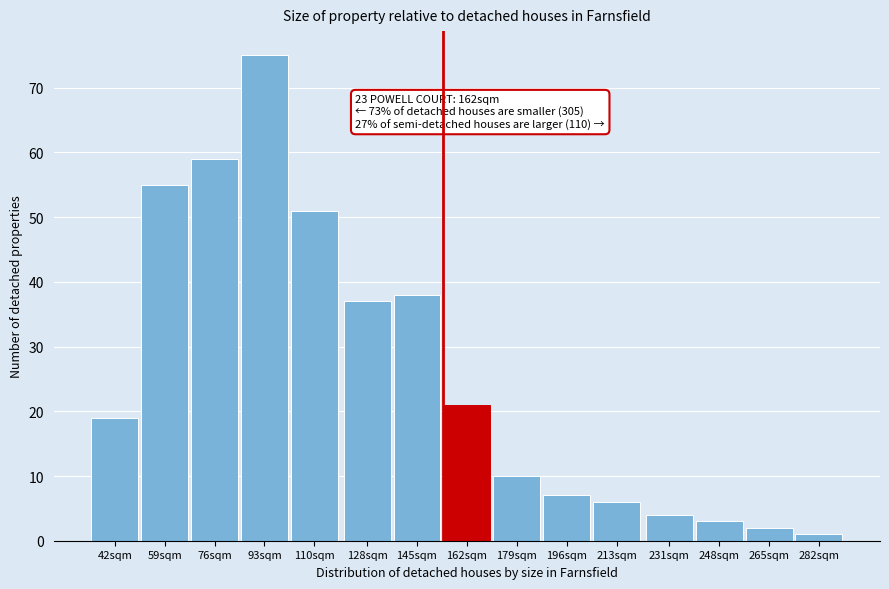

Reading left to right, what are all the values shown in this chart?

19	55	59	75	51	37	38	21	10	7	6	4	3	2	1